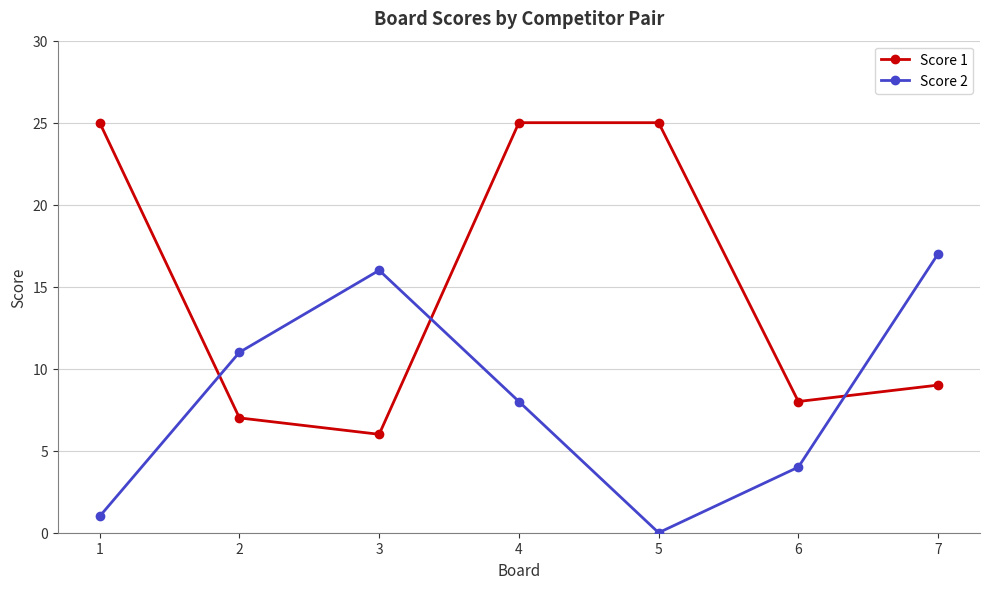

Between 1 and 3, which series saw the biggest shift?

Score 1